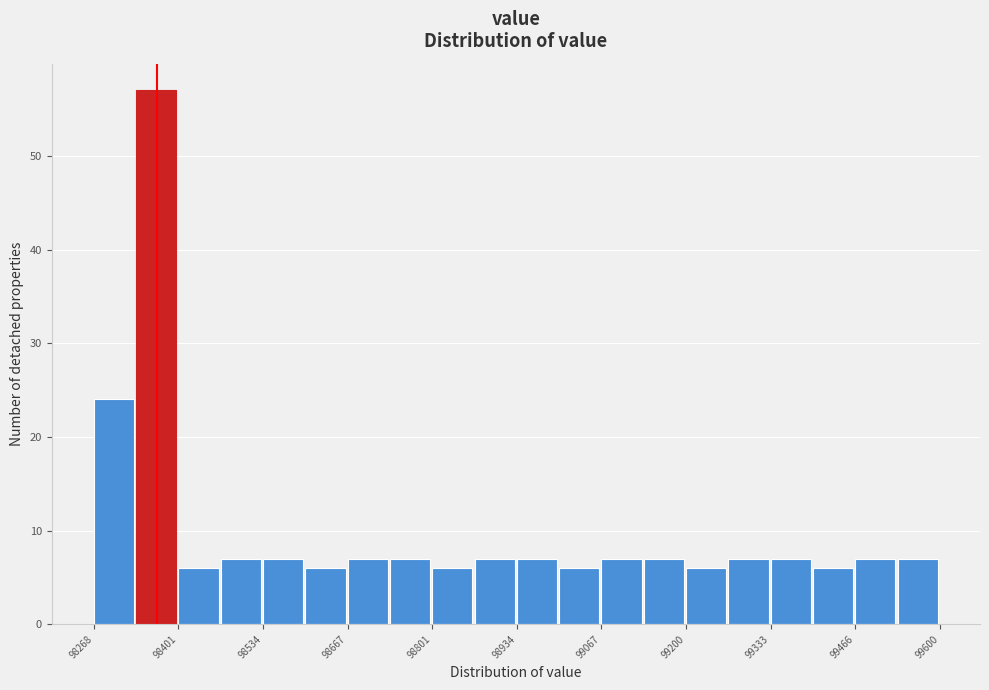

Around what value on the x-axis is the tallest bar? Give the approximate position of its centre, as read against the axis.

98360